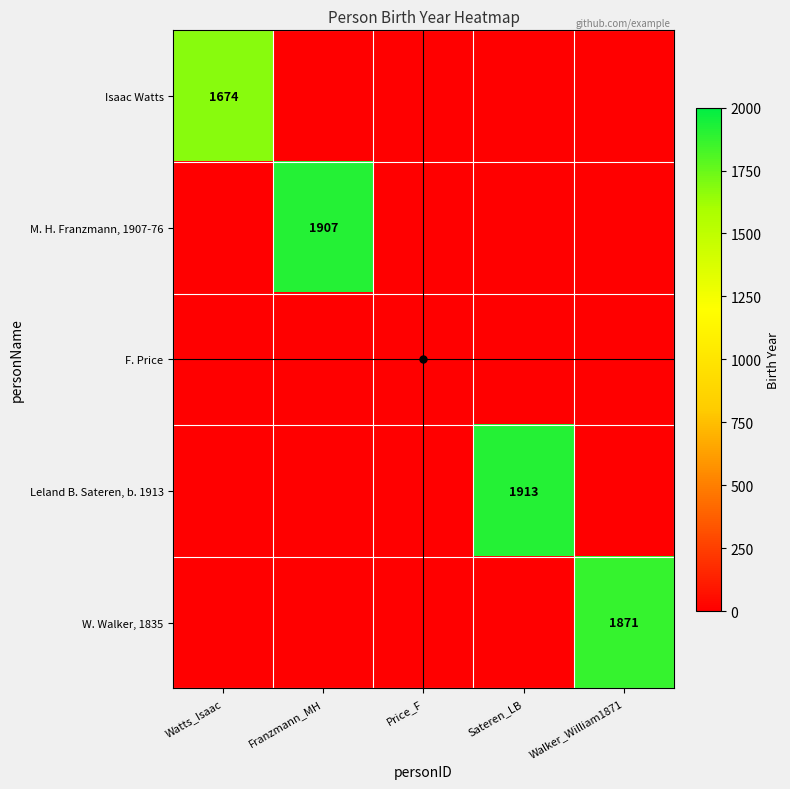

Which category has the highest value in the M. H. Franzmann, 1907-76 series?

Franzmann_MH